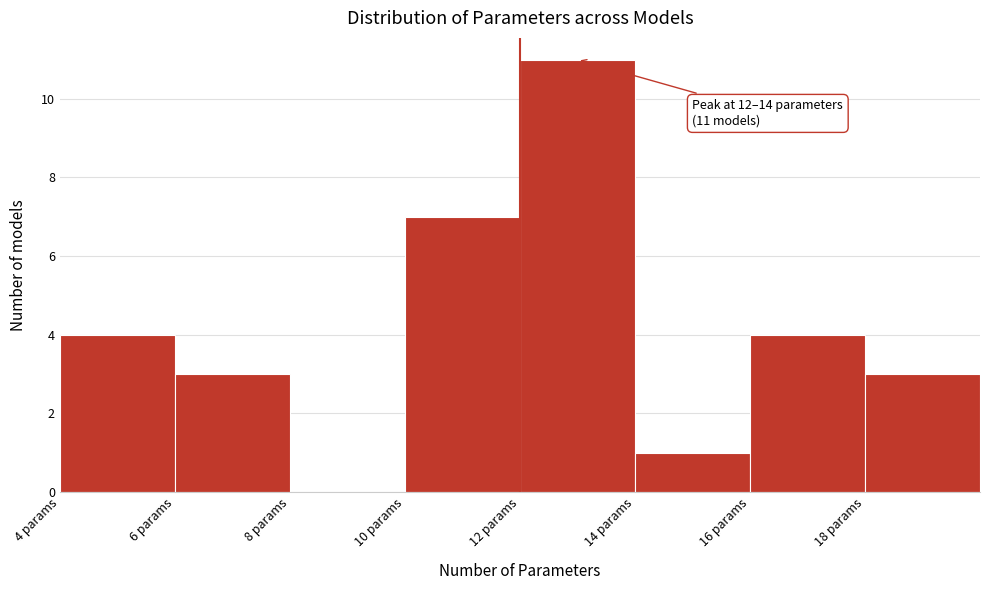

Which range on the x-axis has the tallest bar?

12 to 14